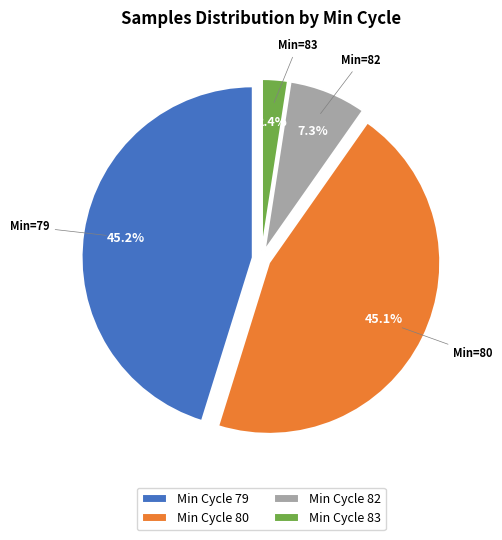

Which category has the smallest portion of the pie?

Min Cycle 83